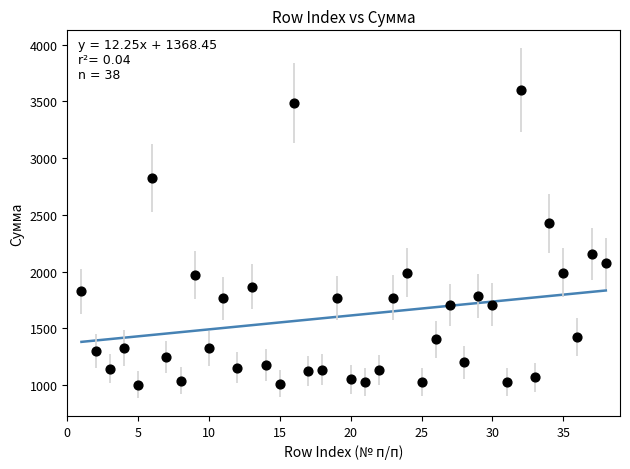

What is the range of X values (max minus min)?

37.0